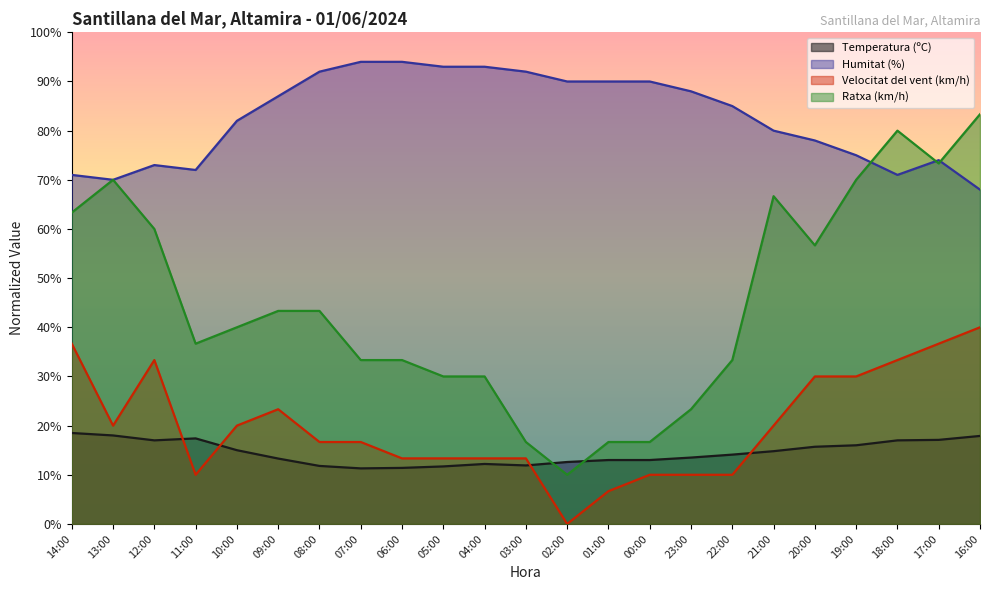

Reading right to left, what are all the values shown in this chart?

Temperatura (ºC): 16:00=17.9	17:00=17.1	18:00=17.0	19:00=16.0	20:00=15.7	21:00=14.8	22:00=14.1	23:00=13.5	00:00=13.0	01:00=13.0	02:00=12.6	03:00=11.9	04:00=12.2	05:00=11.7	06:00=11.4	07:00=11.3	08:00=11.8	09:00=13.3	10:00=15.0	11:00=17.4	12:00=17.0	13:00=18.0	14:00=18.5
Humitat (%): 16:00=68.0	17:00=74.0	18:00=71.0	19:00=75.0	20:00=78.0	21:00=80.0	22:00=85.0	23:00=88.0	00:00=90.0	01:00=90.0	02:00=90.0	03:00=92.0	04:00=93.0	05:00=93.0	06:00=94.0	07:00=94.0	08:00=92.0	09:00=87.0	10:00=82.0	11:00=72.0	12:00=73.0	13:00=70.0	14:00=71.0
Velocitat del vent (km/h): 16:00=40.0	17:00=36.7	18:00=33.3	19:00=30.0	20:00=30.0	21:00=20.0	22:00=10.0	23:00=10.0	00:00=10.0	01:00=6.7	02:00=0.0	03:00=13.3	04:00=13.3	05:00=13.3	06:00=13.3	07:00=16.7	08:00=16.7	09:00=23.3	10:00=20.0	11:00=10.0	12:00=33.3	13:00=20.0	14:00=36.7
Ratxa (km/h): 16:00=83.3	17:00=73.3	18:00=80.0	19:00=70.0	20:00=56.7	21:00=66.7	22:00=33.3	23:00=23.3	00:00=16.7	01:00=16.7	02:00=10.0	03:00=16.7	04:00=30.0	05:00=30.0	06:00=33.3	07:00=33.3	08:00=43.3	09:00=43.3	10:00=40.0	11:00=36.7	12:00=60.0	13:00=70.0	14:00=63.3